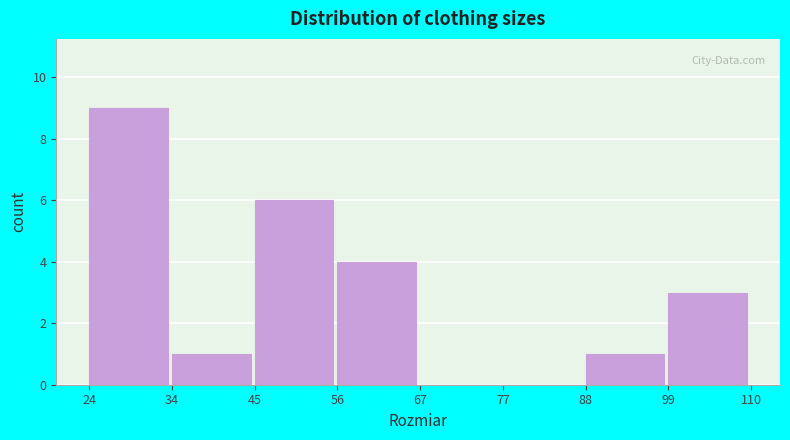

Which range on the x-axis has the tallest bar?

24 to 34